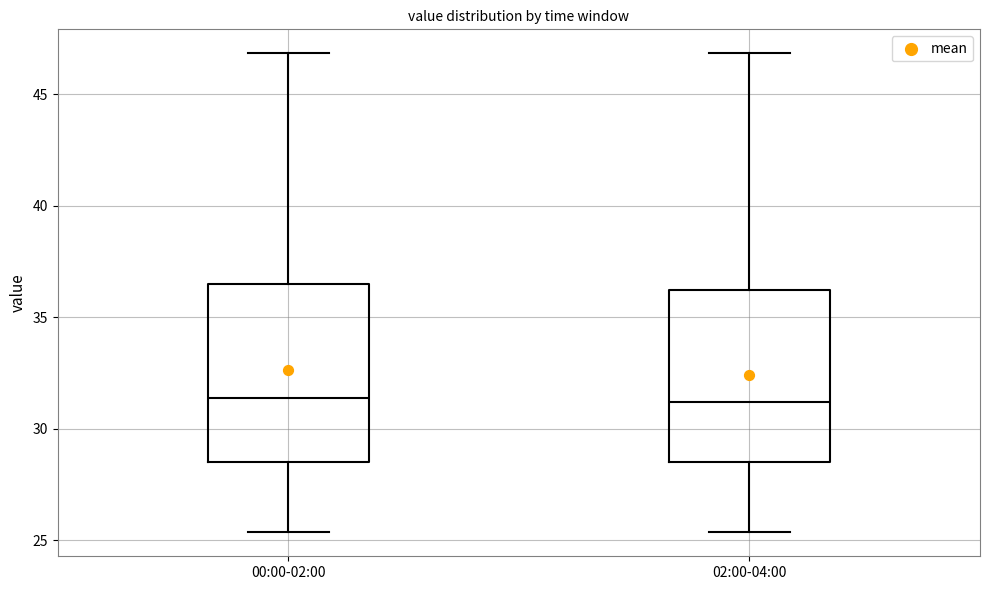

Reading left to right, transcribe this box plot: for each box, give where its median line is, the range the box spans, and where its two whiskers end, as read against the y-axis. The values are not printed on the chart, so give them approximately, as read against the axis.

00:00-02:00: median 31.5, box 28.5 to 36.5, whiskers 25.5 to 47.0
02:00-04:00: median 31.0, box 28.5 to 36.0, whiskers 25.5 to 47.0